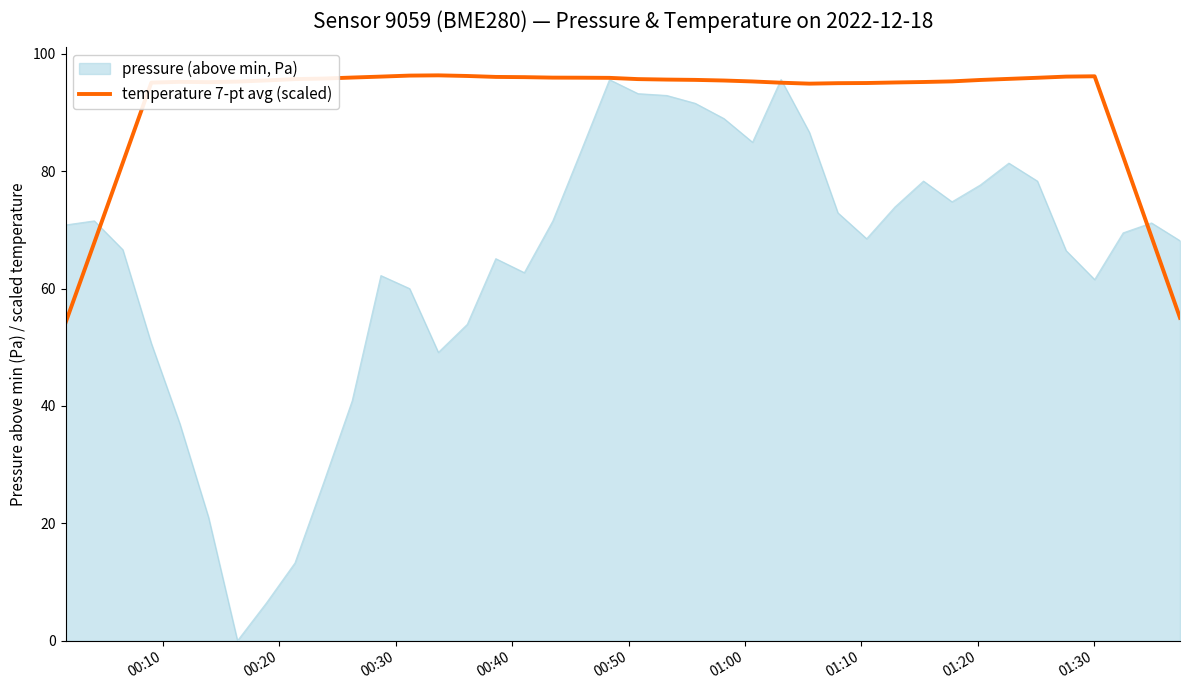

Does the chart display data point markers on the line(s)?

No